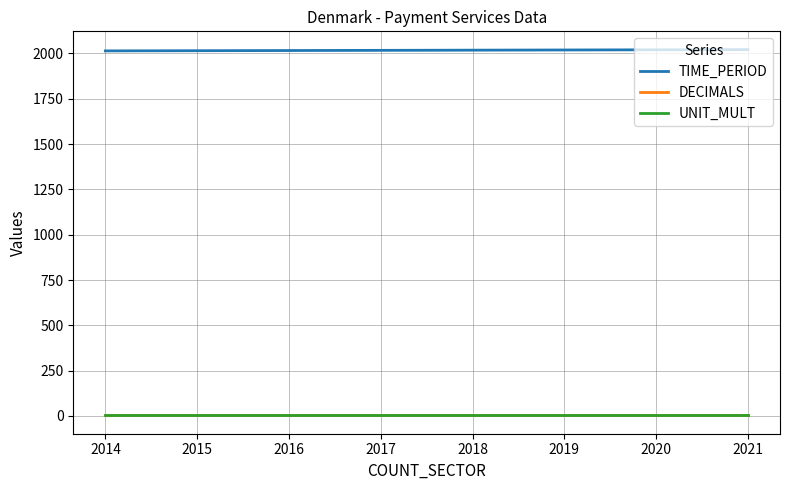

Which series has the largest total across all categories?

TIME_PERIOD